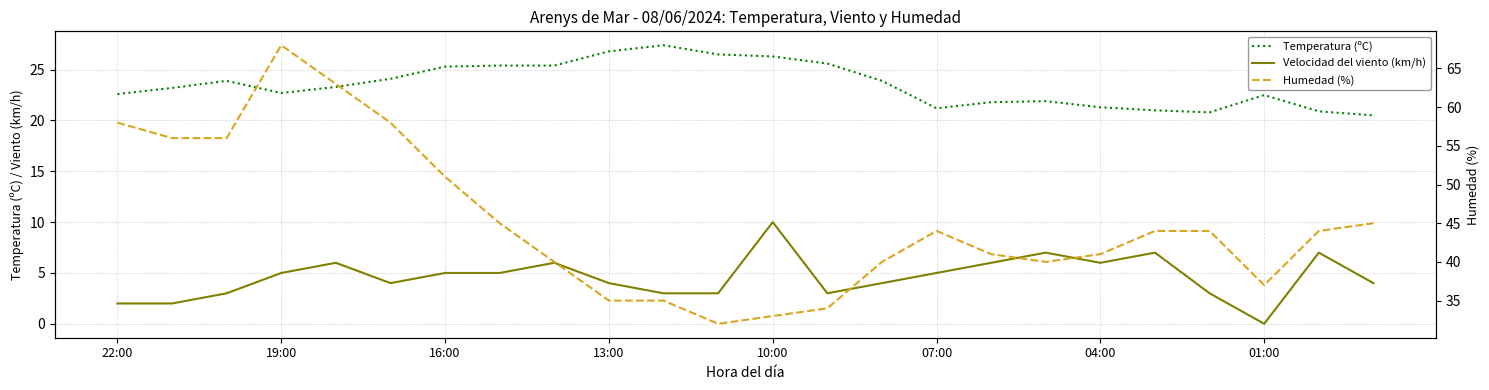

What are all the series names shown in the legend?

Temperatura (ºC), Velocidad del viento (km/h), Humedad (%)